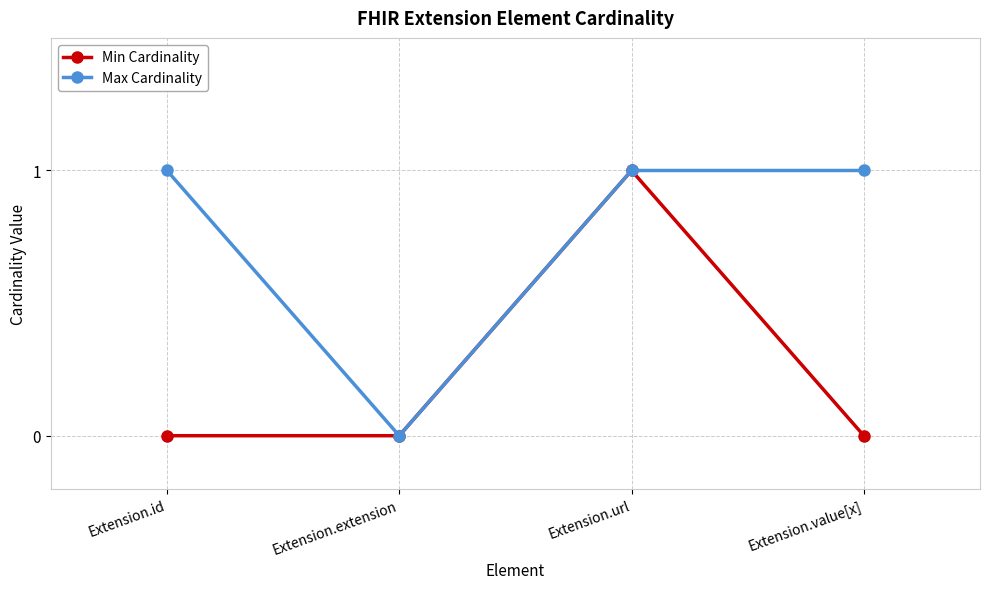

At which category is the sum across all series the highest?

Extension.url